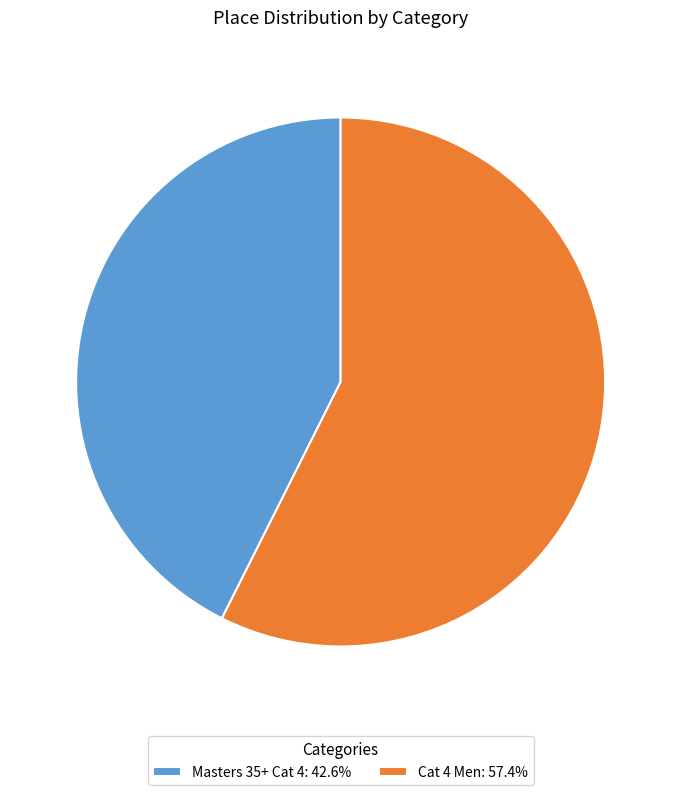

Is the sum of Cat 4 Men: 57.4% and Masters 35+ Cat 4: 42.6% greater than half?

Yes